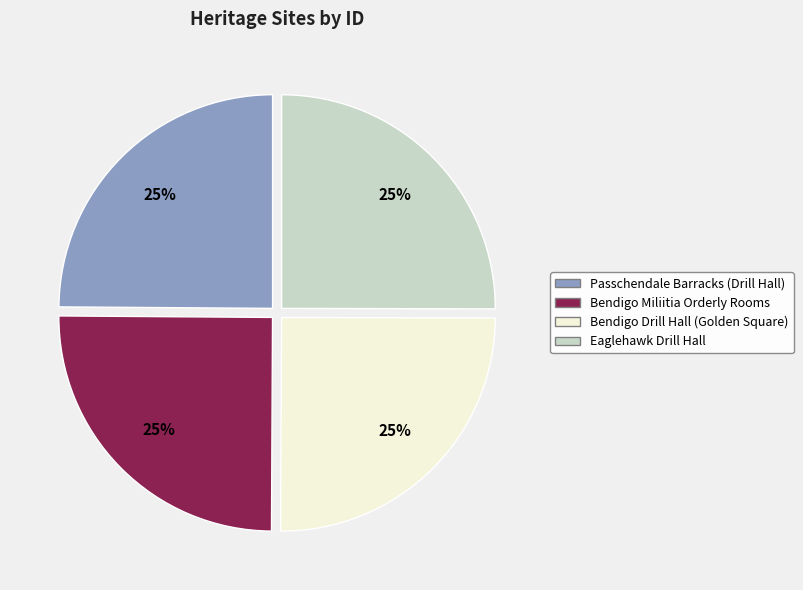

Does any single category account for the majority?

No